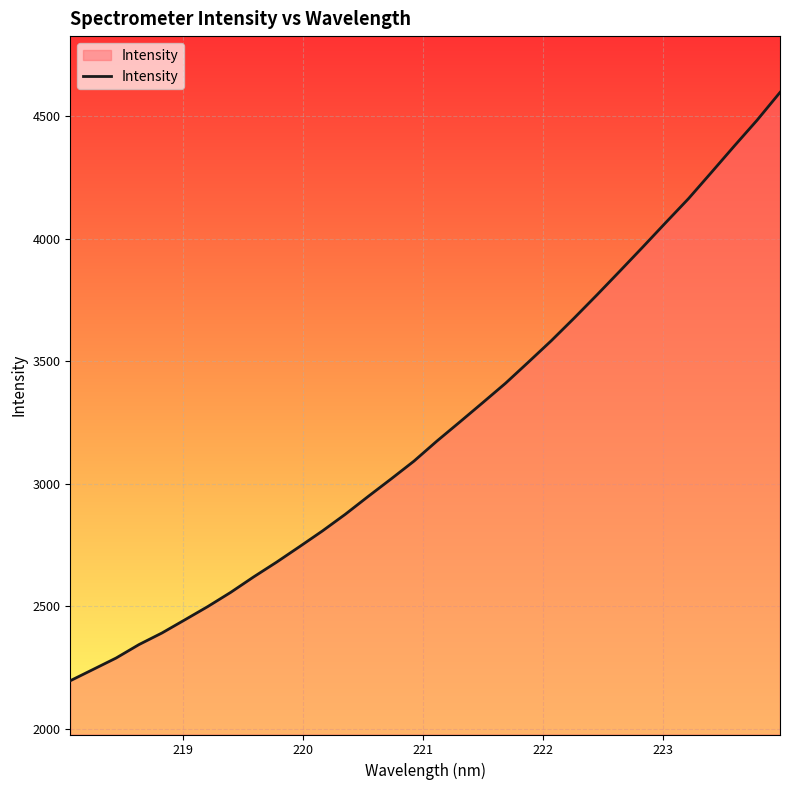

What is the smallest value displayed?

2195.0